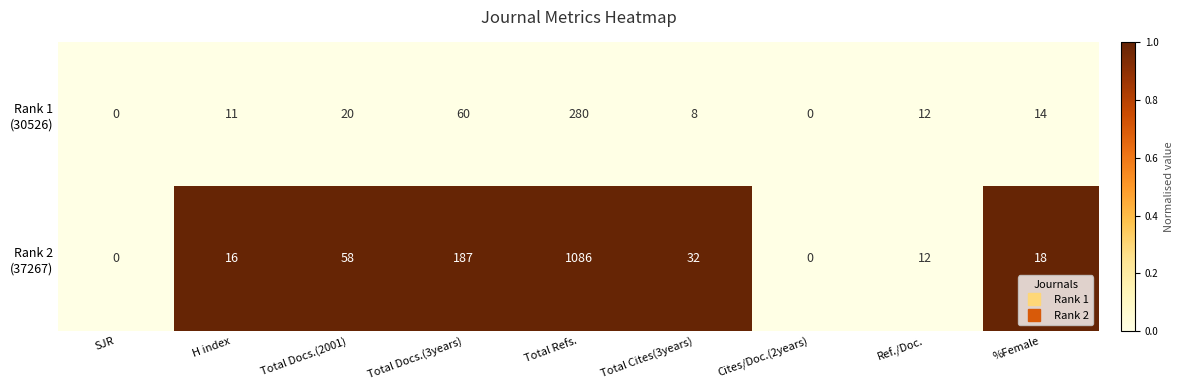

At which category is the sum across all series the highest?

Total Refs.